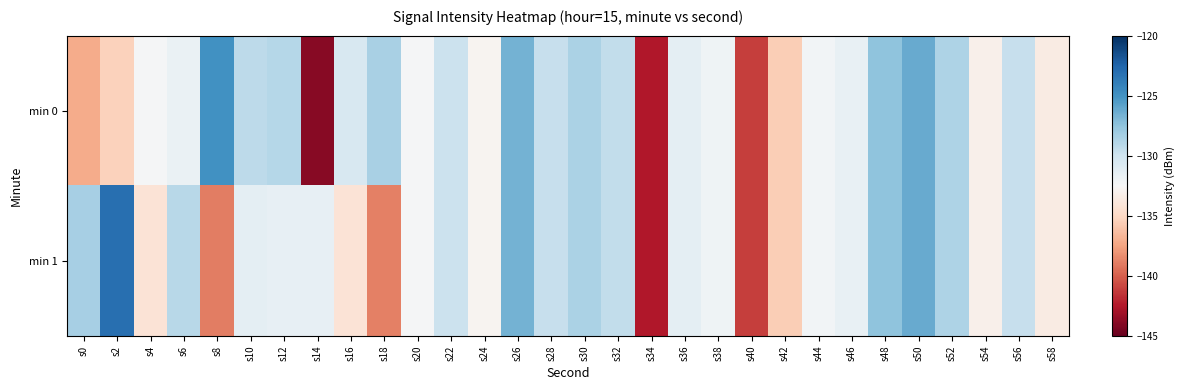

Reading left to right, extract all data points from this chart.

min 0: s0=-137.2	s2=-135.3	s4=-132.4	s6=-131.6	s8=-124.9	s10=-129.2	s12=-129.0	s14=-143.9	s16=-130.5	s18=-128.5	s20=-132.4	s22=-129.8	s24=-132.9	s26=-126.6	s28=-129.6	s30=-128.6	s32=-129.5	s34=-142.5	s36=-131.3	s38=-132.0	s40=-141.1	s42=-135.6	s44=-132.2	s46=-131.6	s48=-127.5	s50=-126.2	s52=-128.7	s54=-133.1	s56=-129.6	s58=-133.5
min 1: s0=-128.3	s2=-123.1	s4=-134.2	s6=-129.0	s8=-138.9	s10=-131.3	s12=-131.4	s14=-131.4	s16=-134.2	s18=-138.8	s20=-132.4	s22=-129.8	s24=-132.9	s26=-126.6	s28=-129.6	s30=-128.6	s32=-129.5	s34=-142.5	s36=-131.3	s38=-132.0	s40=-141.1	s42=-135.6	s44=-132.2	s46=-131.6	s48=-127.5	s50=-126.2	s52=-128.7	s54=-133.1	s56=-129.6	s58=-133.5